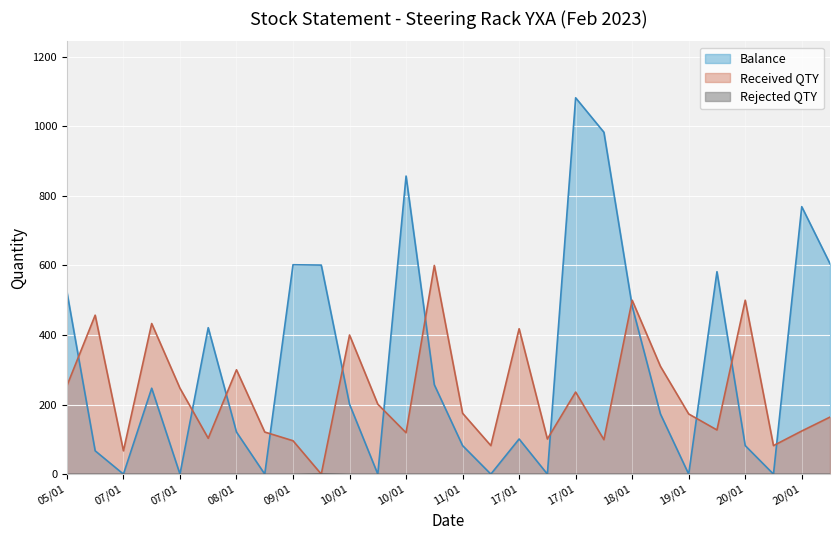

Reading left to right, what are all the values shown in this chart?

Balance: 524	67	0	247	0	421	121	0	602	601	201	0	857	257	82	0	101	0	1082	983	483	173	0	582	82	0	769	605
Received QTY: 254	457	67	433	247	103	300	121	96	0	400	201	119	600	175	82	418	101	236	99	500	310	173	127	500	82	124	164
Rejected QTY: 0	0	0	0	0	0	0	0	0	1	0	0	0	0	0	0	0	0	0	0	0	0	0	0	0	0	0	0